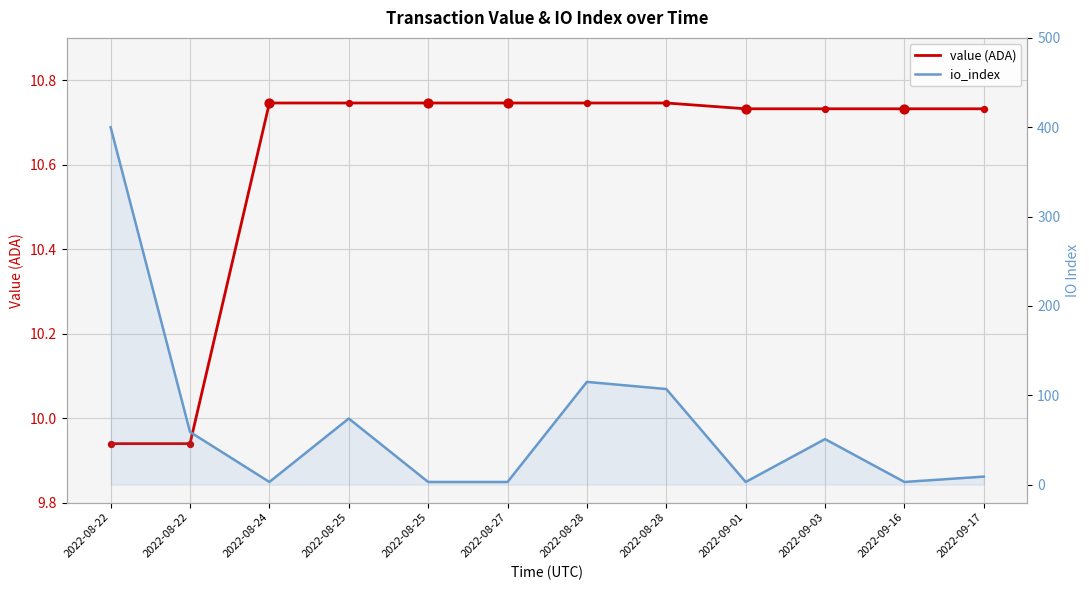

Which series has the largest total across all categories?

io_index